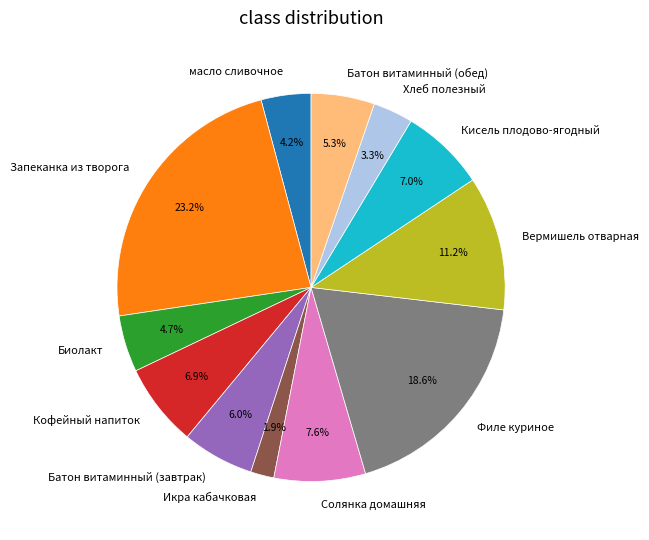

Is the sum of Хлеб полезный and Вермишель отварная greater than half?

No